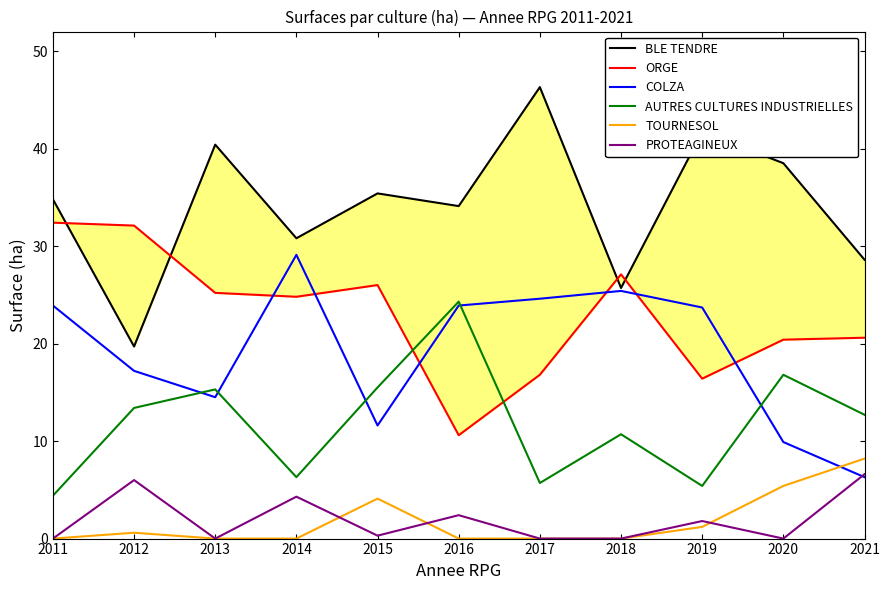

What is the average value of the AUTRES CULTURES INDUSTRIELLES series?

11.9